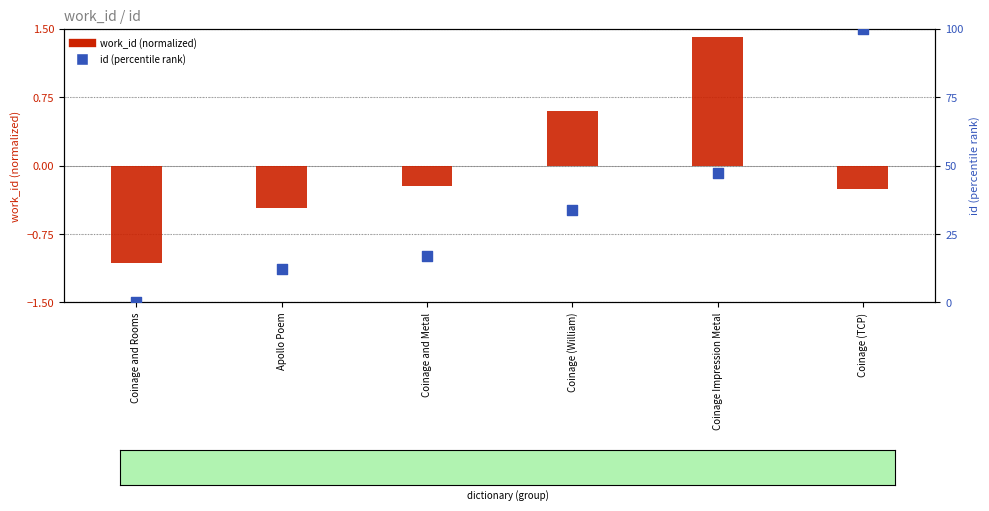

Which series has the widest spread of Y values?

id